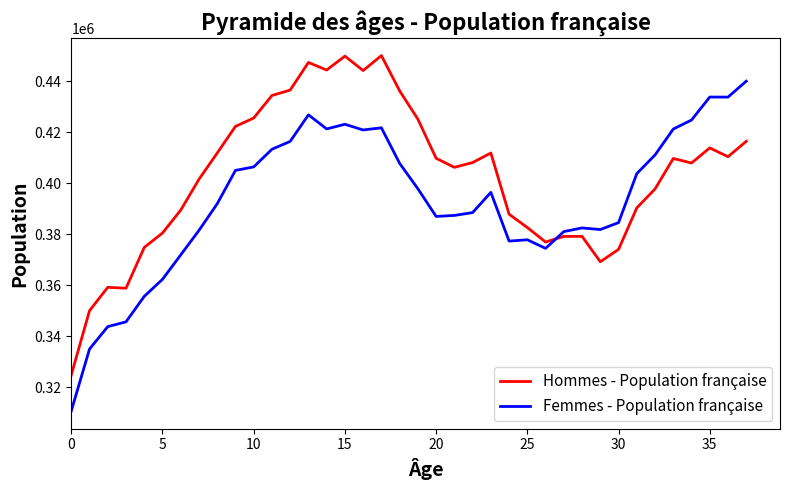

Which series has the largest total across all categories?

Hommes - Population française